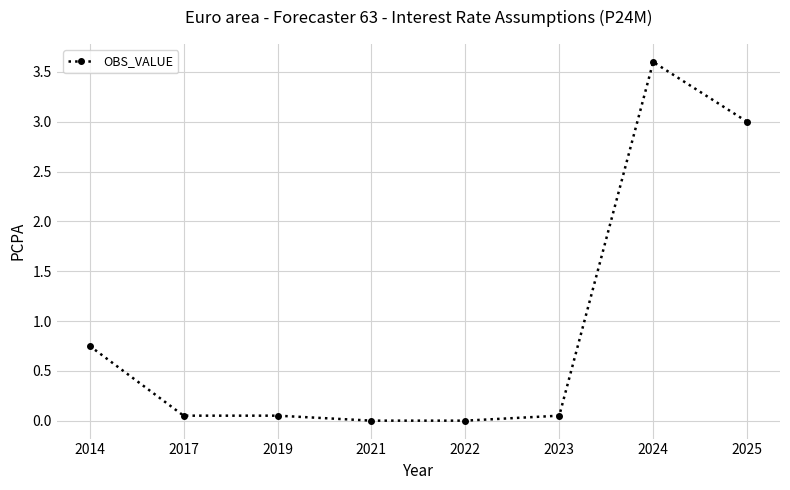

How many lines are shown in the chart?

1